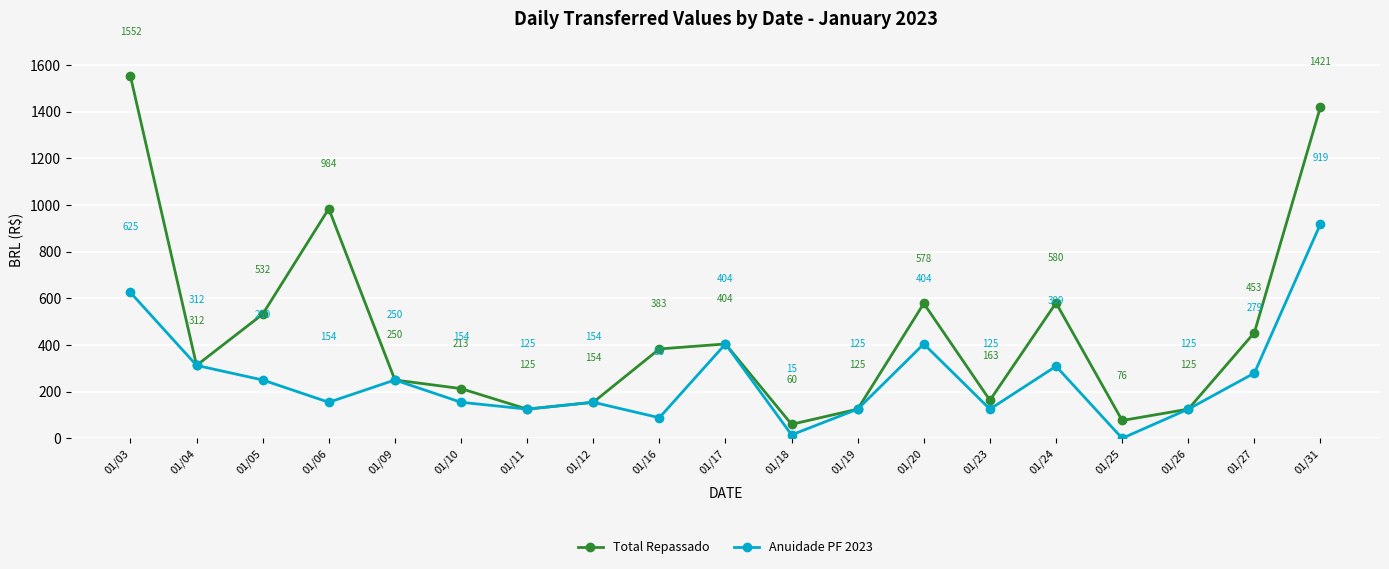

Is this an area chart (filled region under the line)?

No